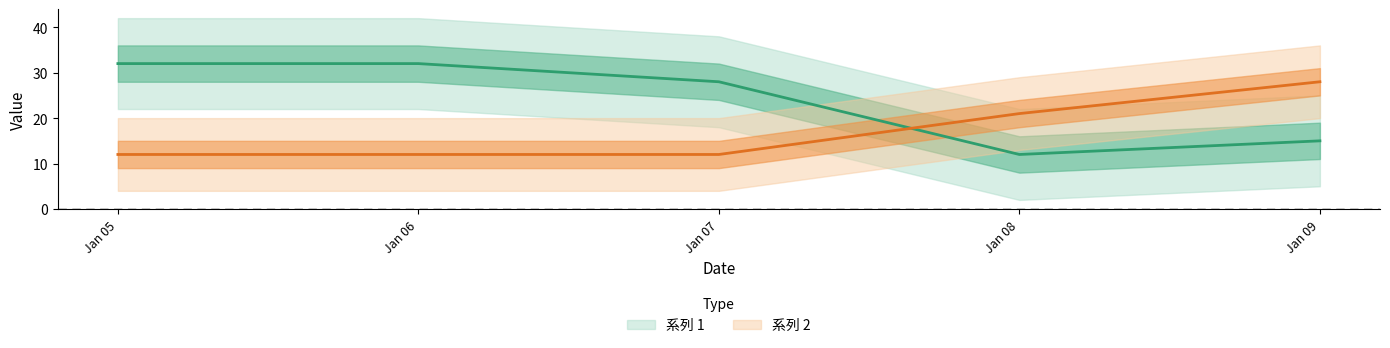

At how many categories does at least one series exceed 30?

2